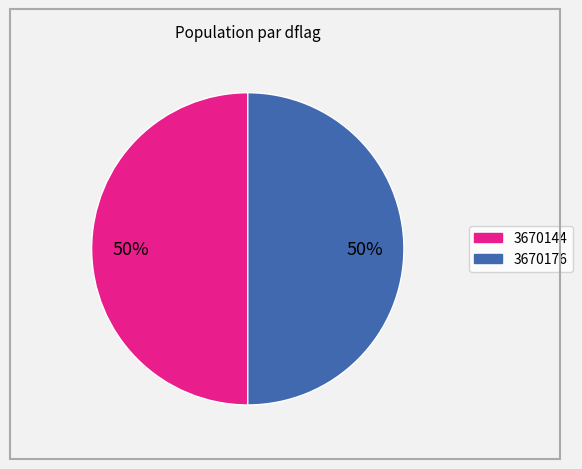

To the nearest percent, what is the average slice percentage?

50%